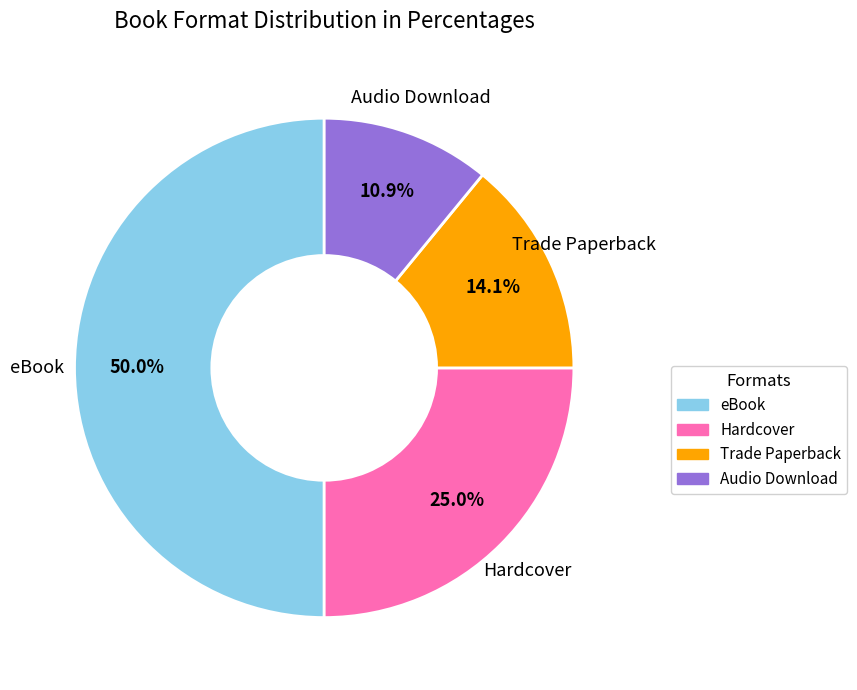

To the nearest percent, what percentage of the pie is Audio Download?

11%